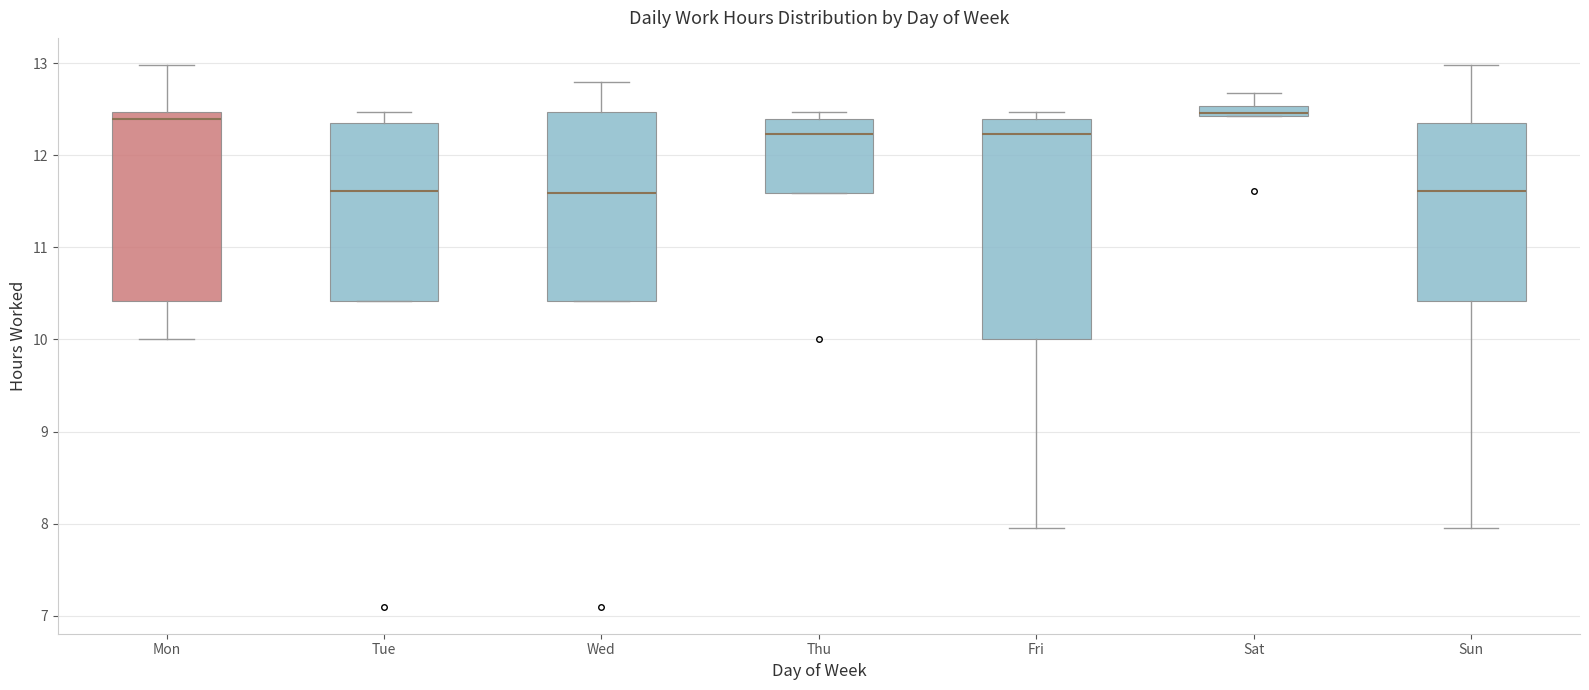

Where is the lower edge of the box for Wed on the y-axis? The values are not printed on the chart, so give them approximately, as read against the axis.

10.4